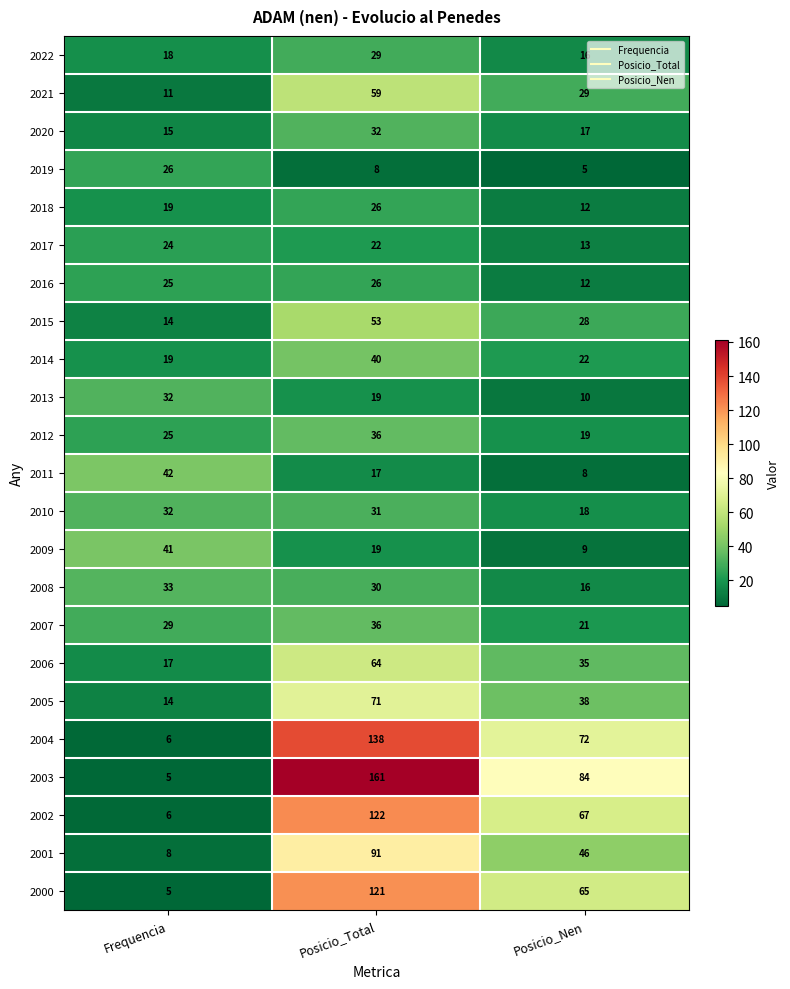

Count the 2020 values in the range 15 to 32.

3